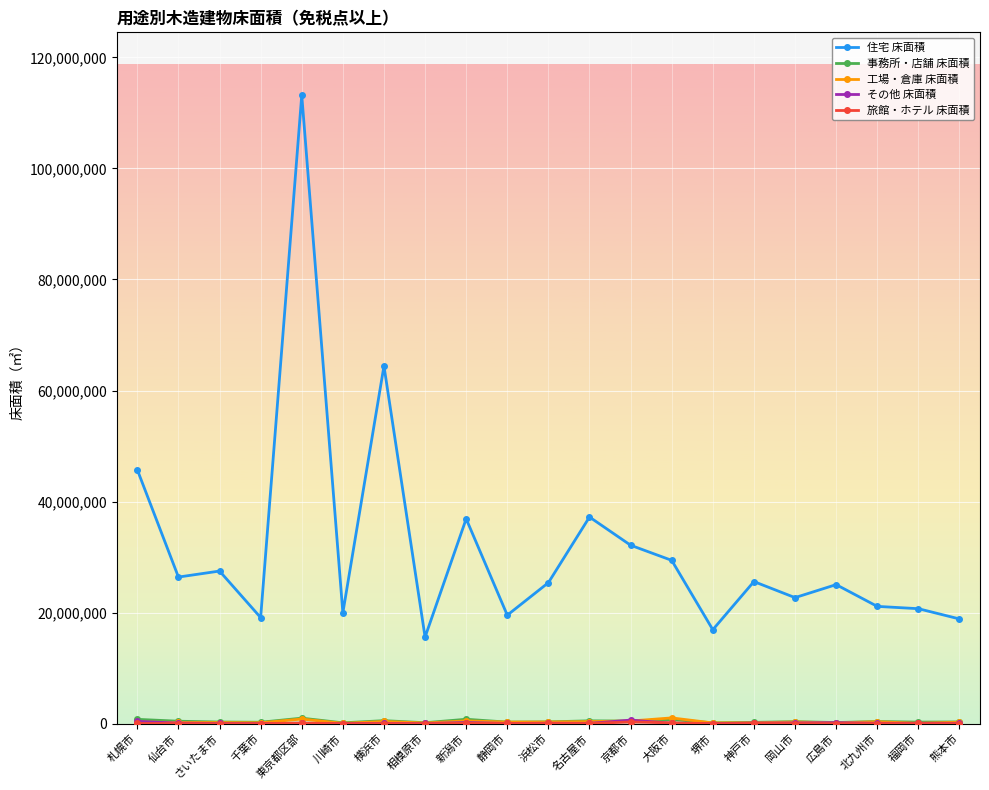

How many categories are shown in the chart?

21